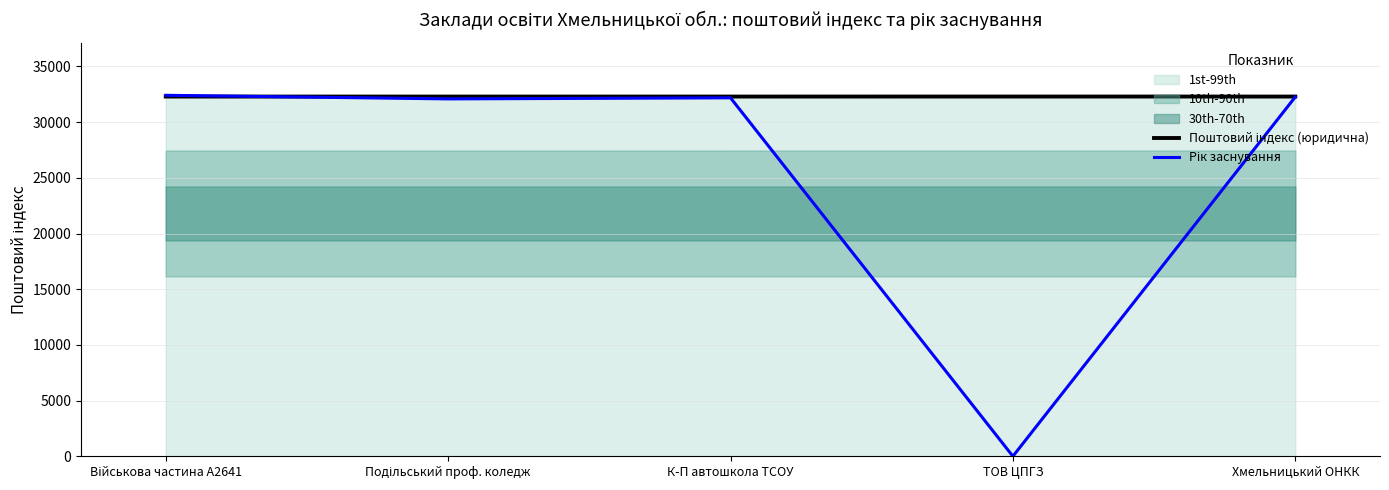

How many interior local valleys does the Рік заснування series have?

2